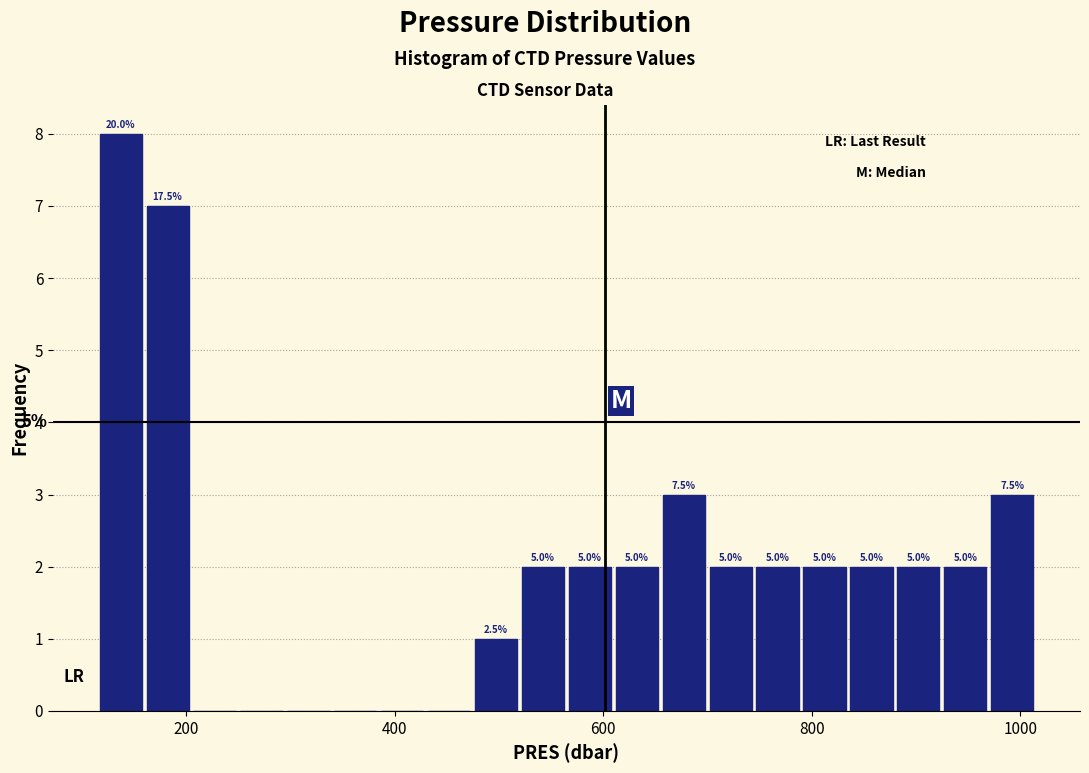

Read against the x-axis, roughly where is the centre of the tallest bar?

140